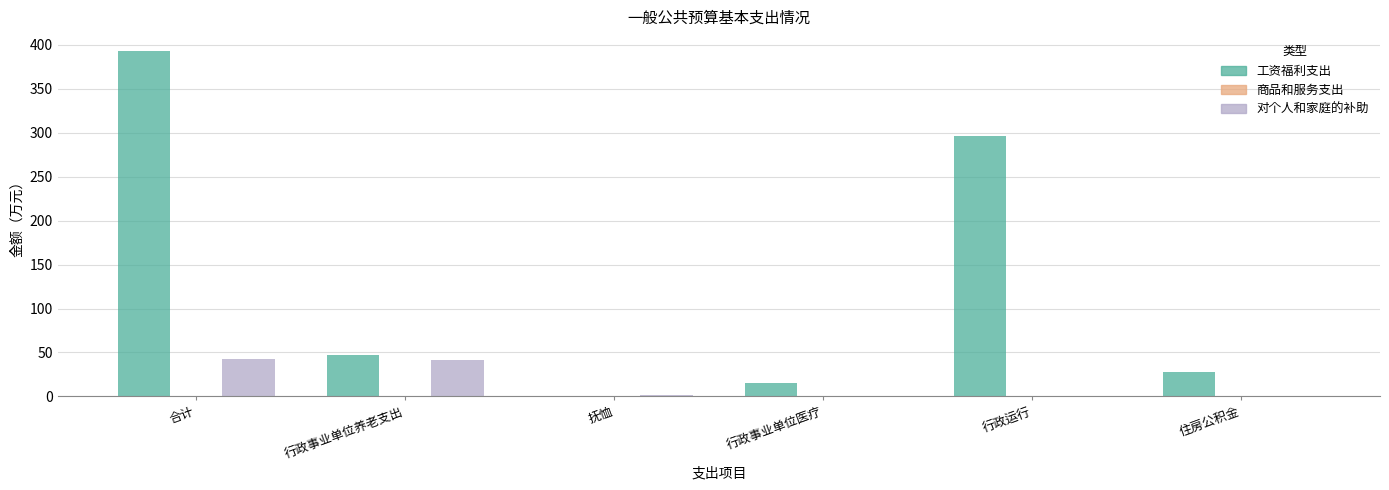

Is it true that 对个人和家庭的补助 equals -18.7 at 住房公积金?

False